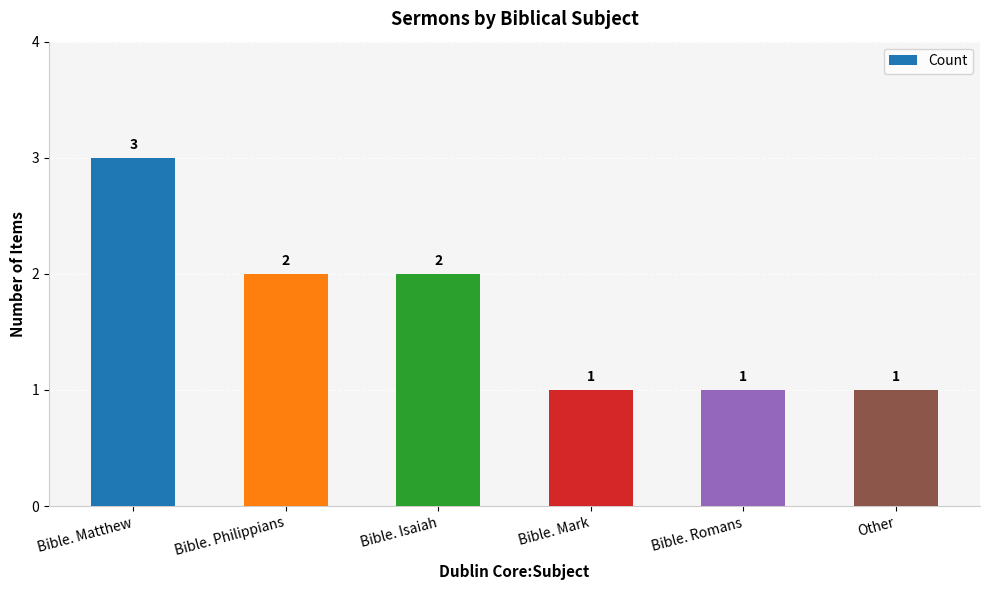

The chart shows a value of 3 at Bible. Isaiah. True or false?

False